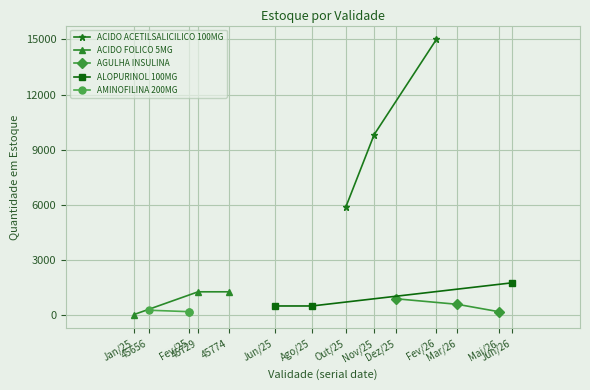

What is the value of the ACIDO ACETILSALICILICO 100MG point at the 1st from the left?

5870